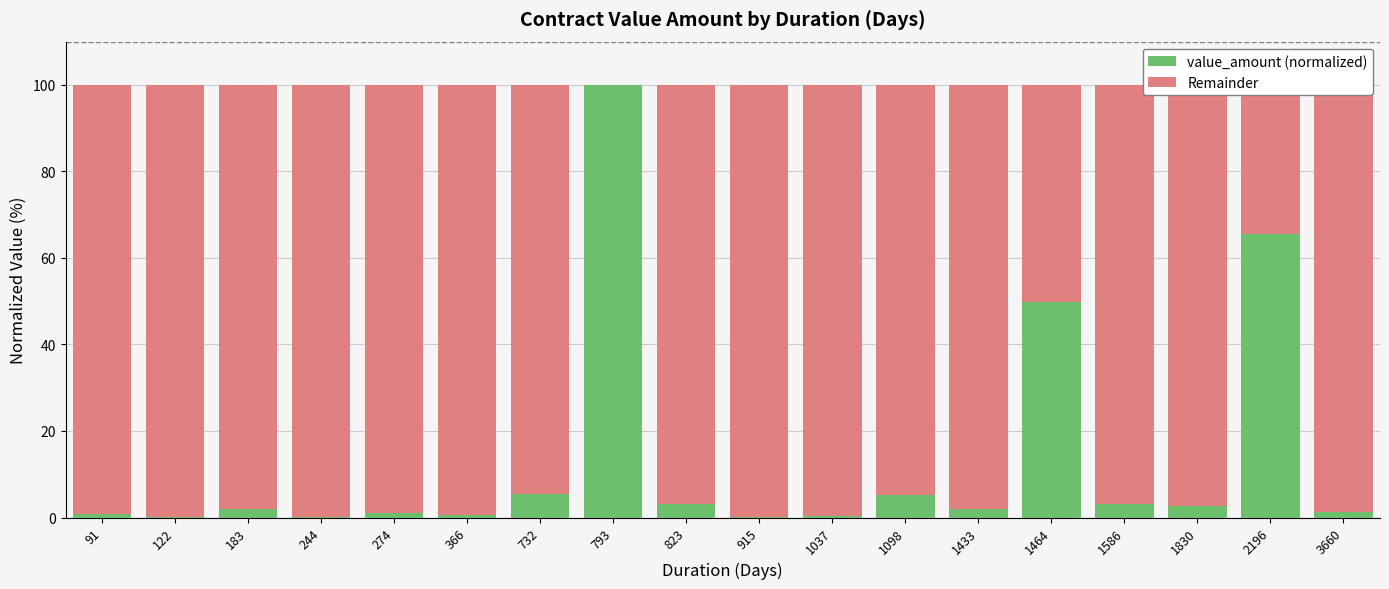

The value_amount (normalized) series shows 100.0 at 793. True or false?

True